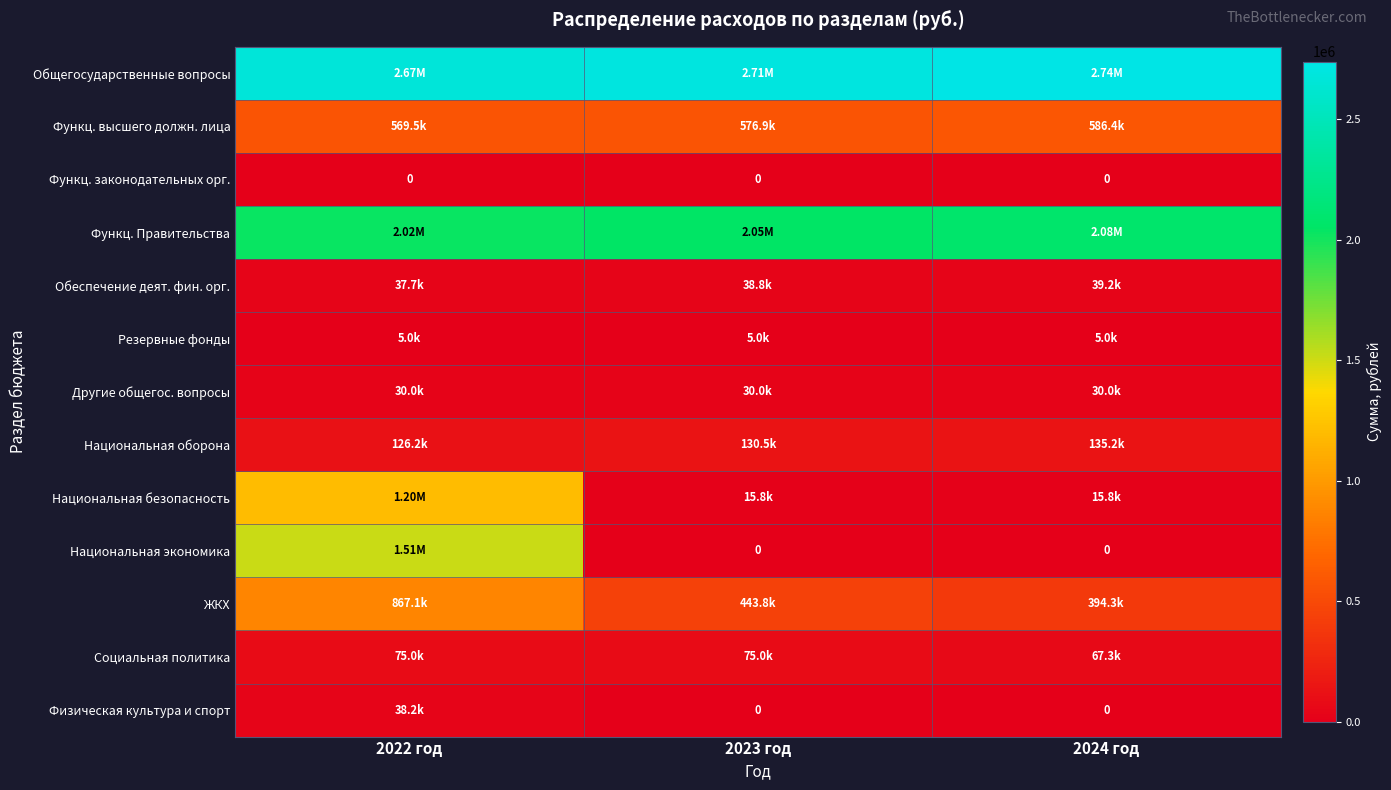

Count the number of categories in the chart.

3